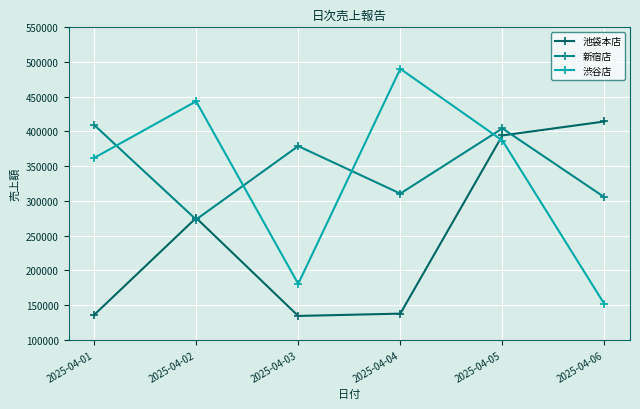

After their last crossing, which series has the higher values: 新宿店 or 渋谷店?

新宿店